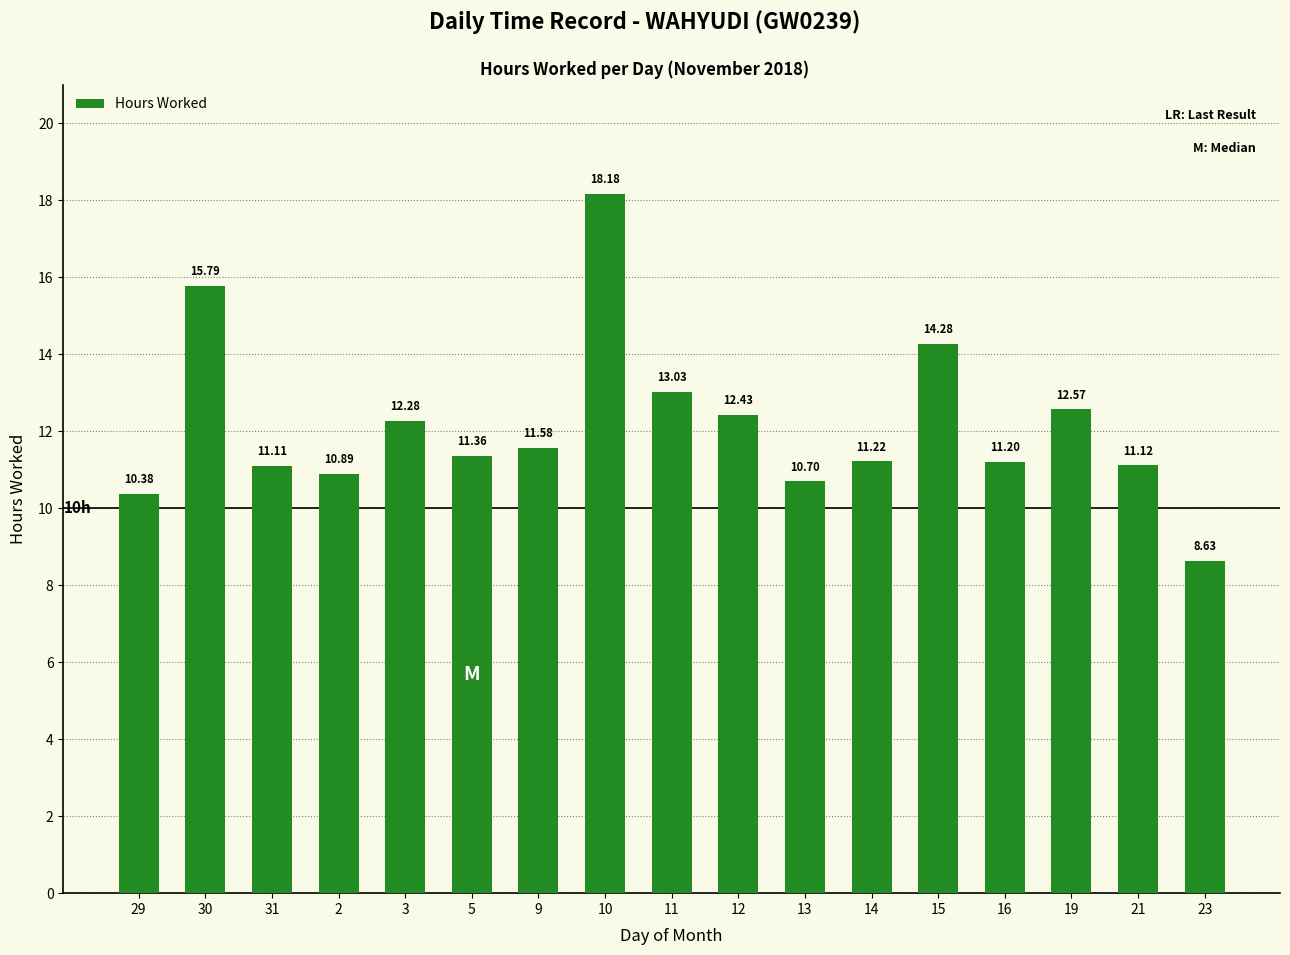

Which category has the lowest value across all series?

23